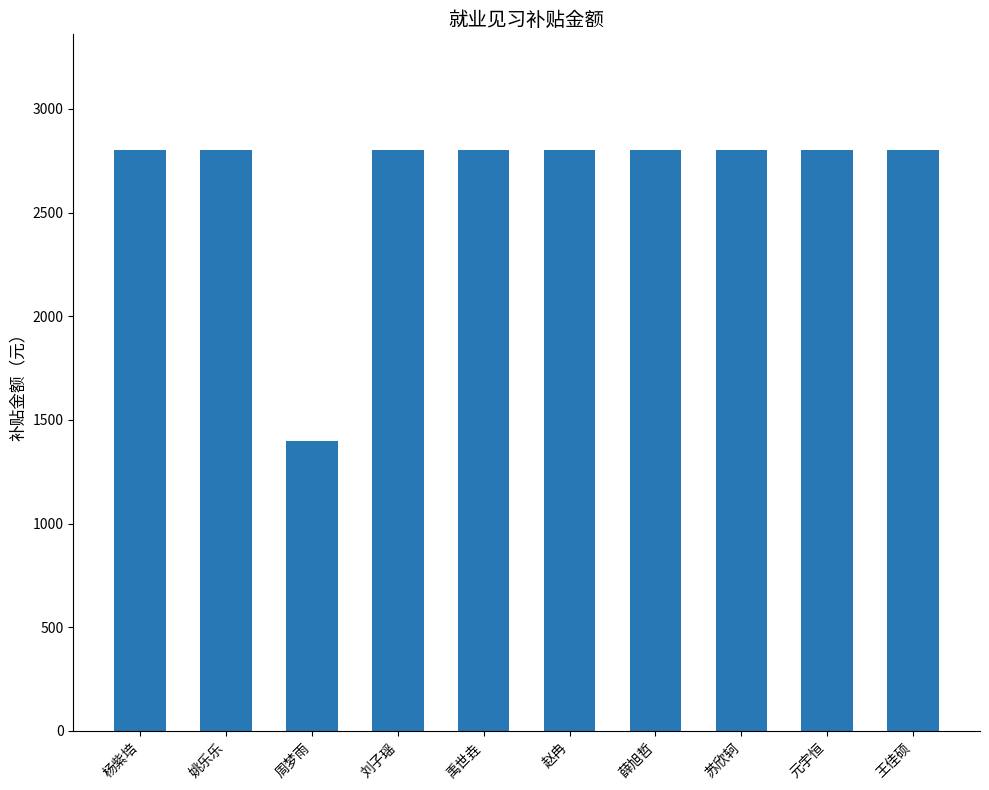

At which category does the chart reach its minimum across all series?

周梦雨